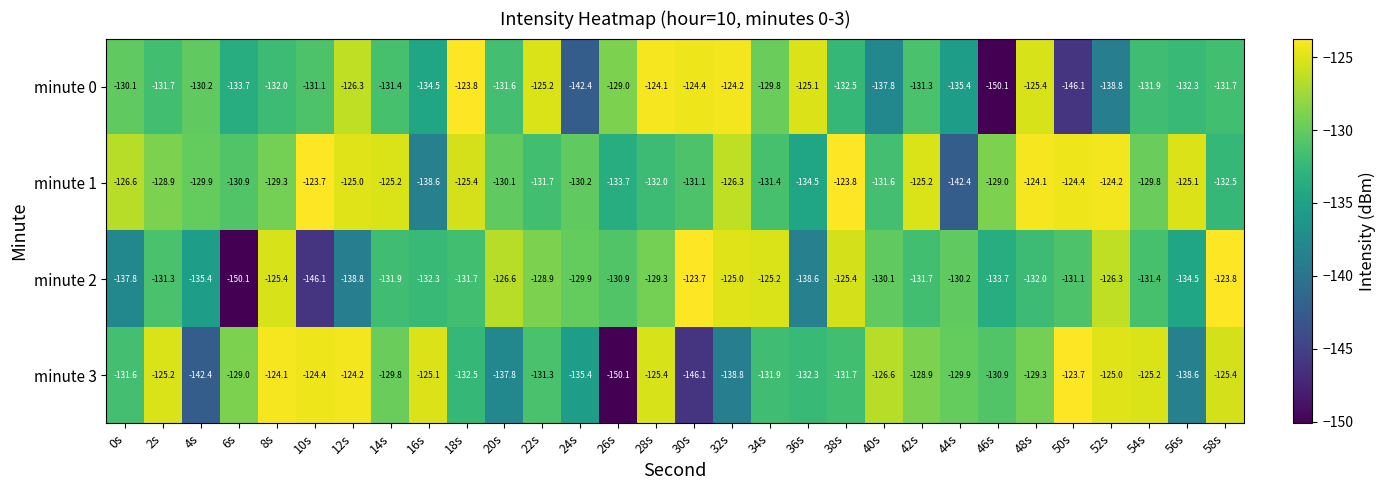

Where is minute 3 nearest to the value -136?

24s